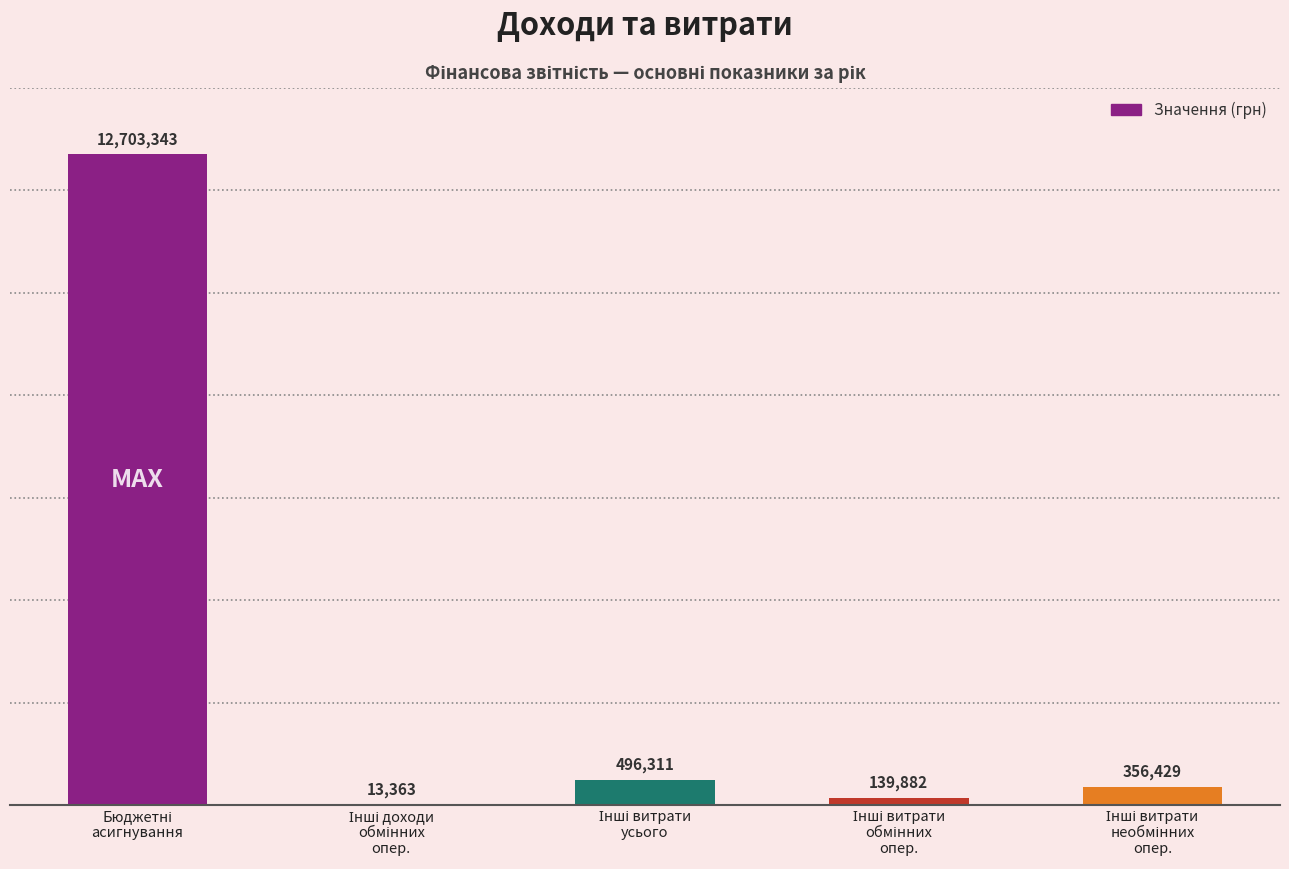

What is the greatest value displayed?

12703343